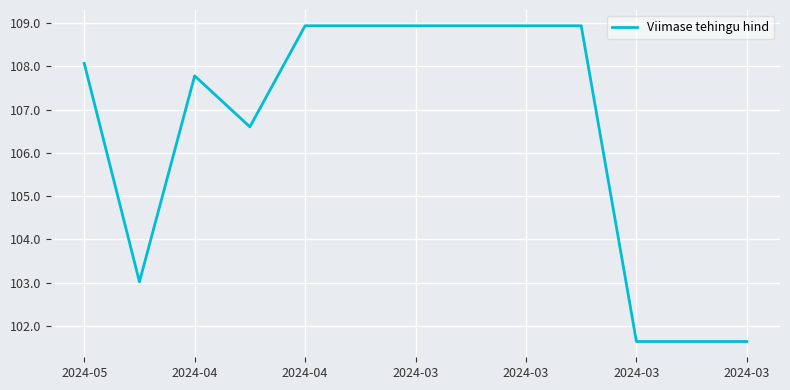

What is the average value?

106.5